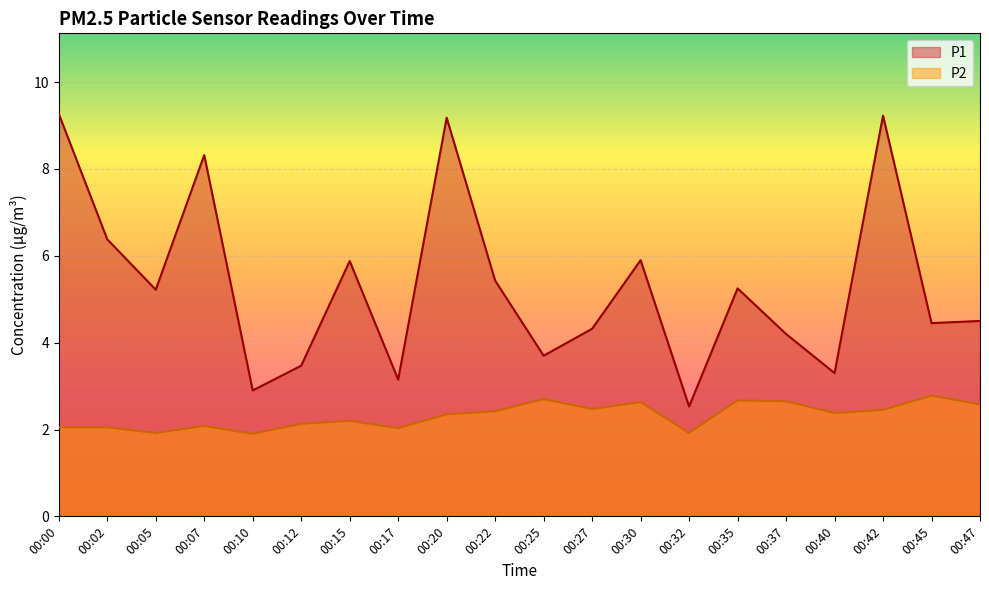

What is the approximate value of P1 at 00:45?

4.5